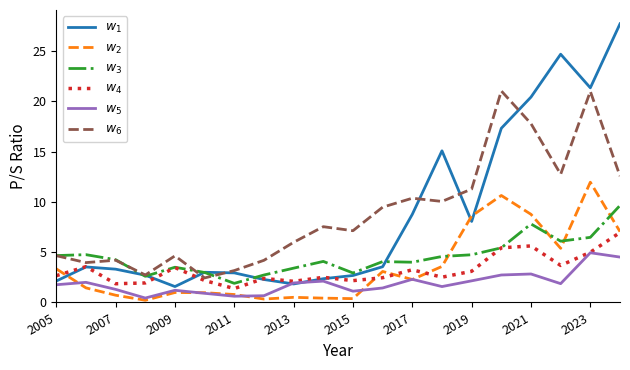

What is the maximum value shown in the chart?

27.7